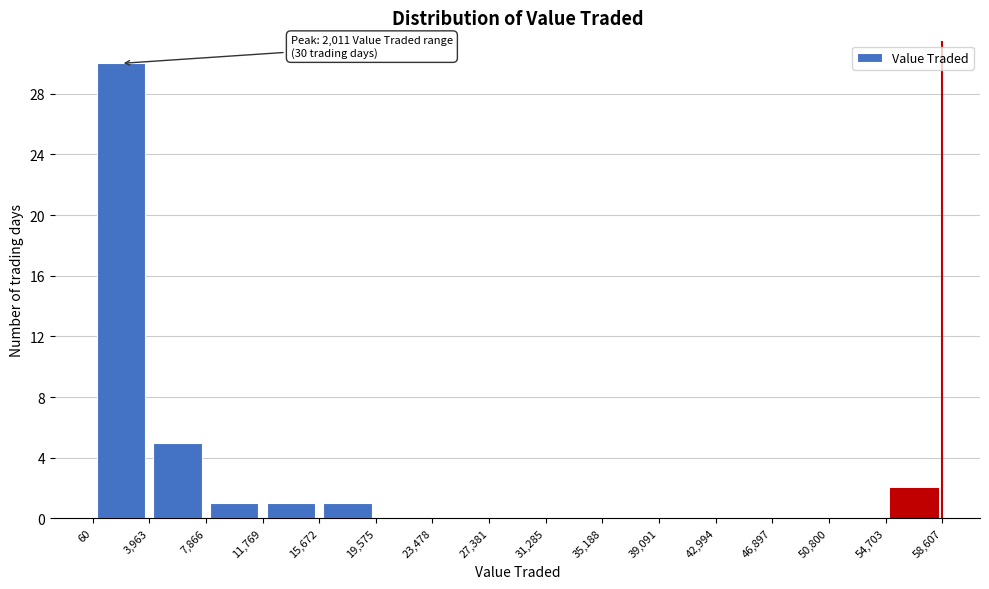

Over which range of the x-axis is the bar tallest?

60 to 3,963